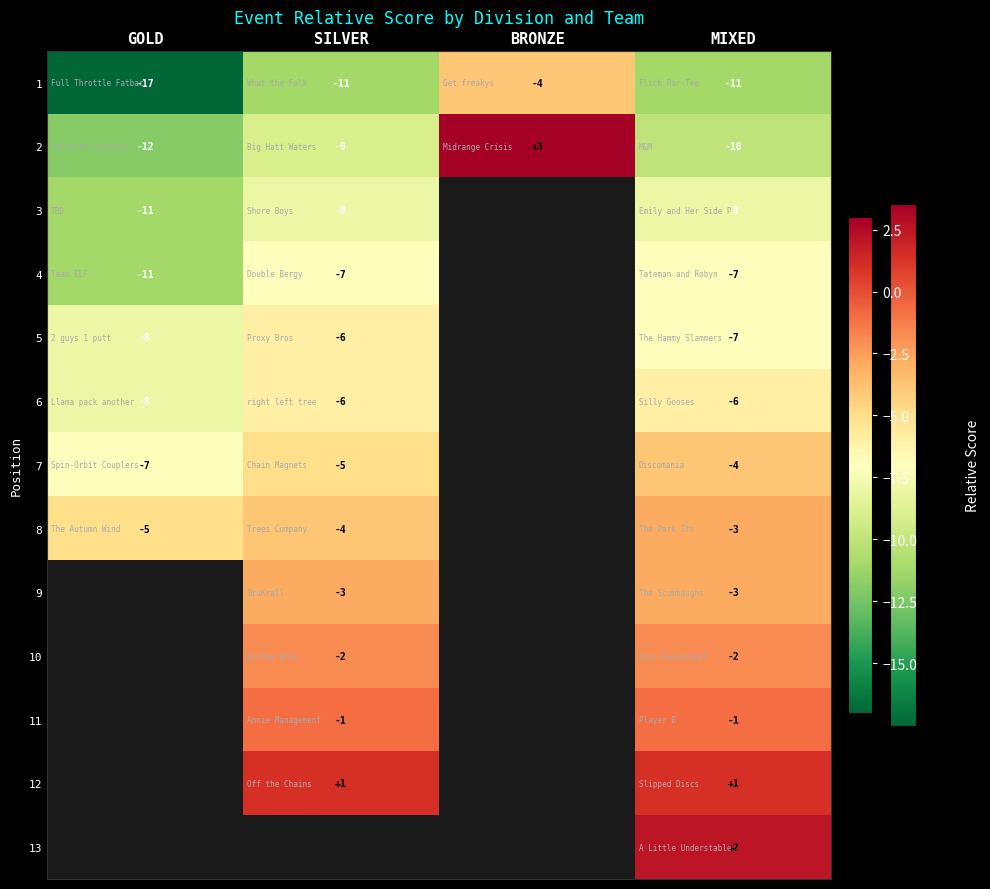

How many values in the 2 series exceed -9?

1